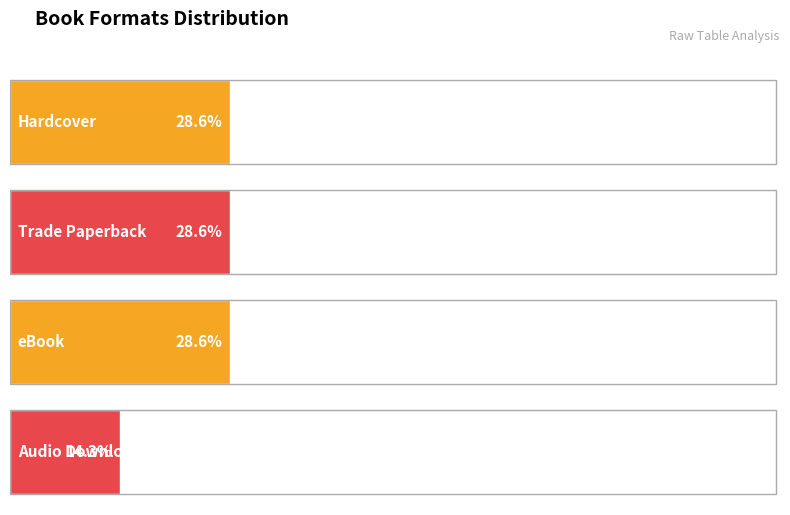

List the series in order of their peak value, highest first.

Hardcover, Trade Paperback, eBook, Audio Download